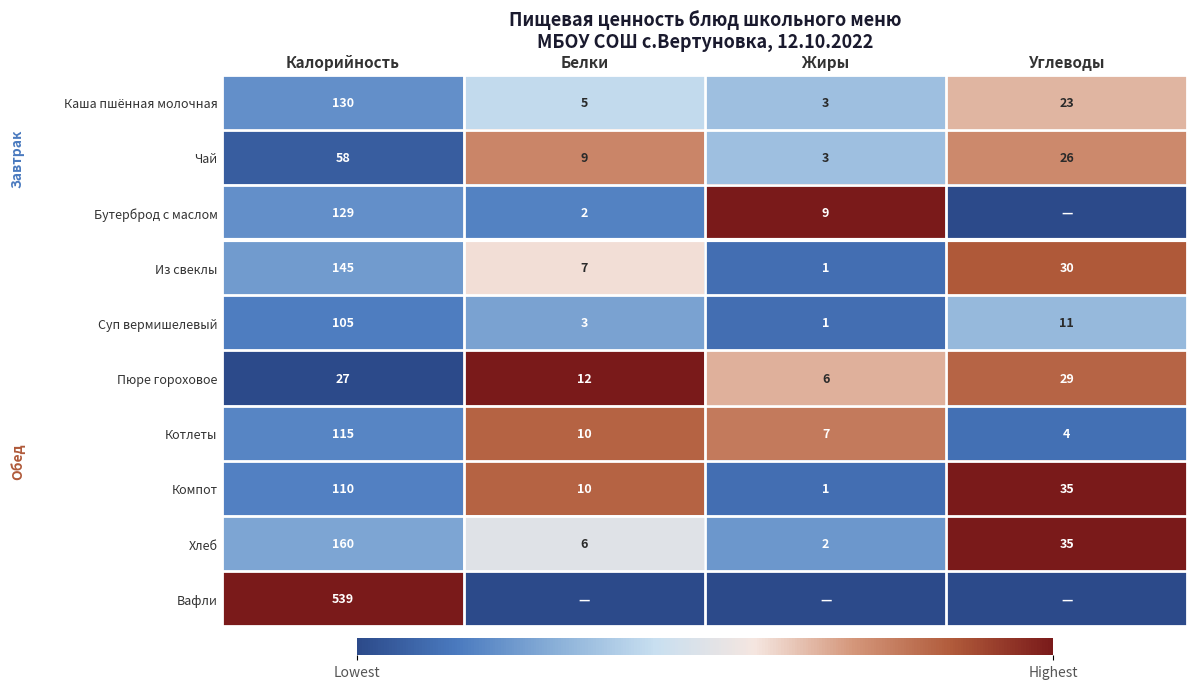

What is the sum of the Чай values at Белки and Углеводы?

35